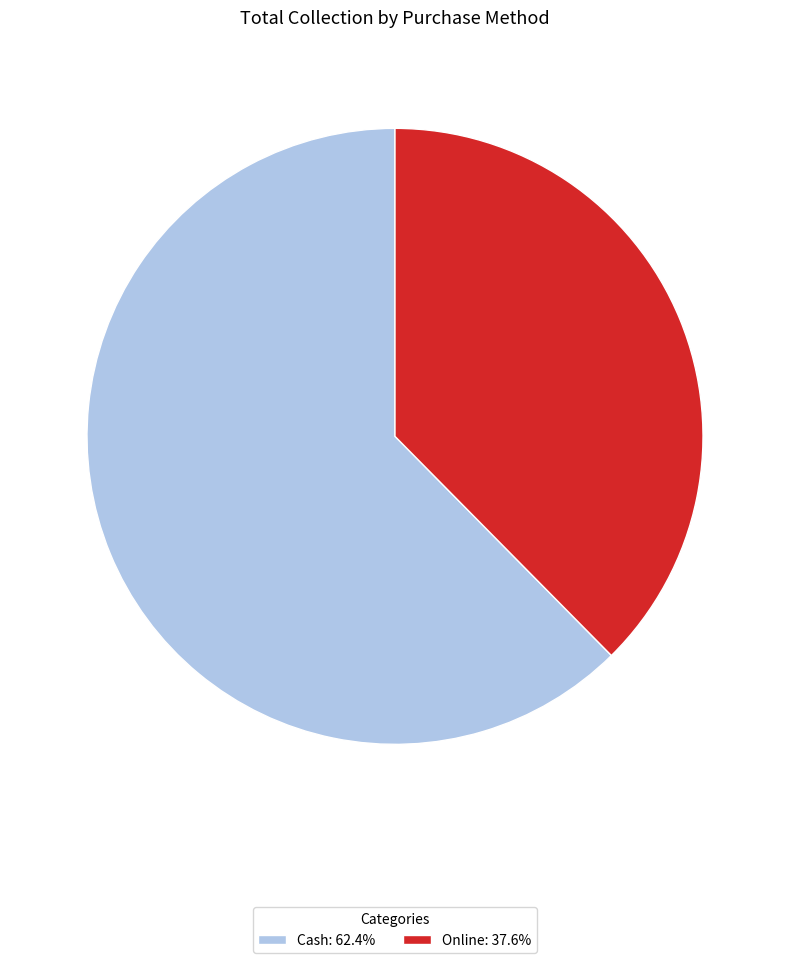

What is the ratio of the value at Cash: 62.4% to the value at Online: 37.6%?

1.7